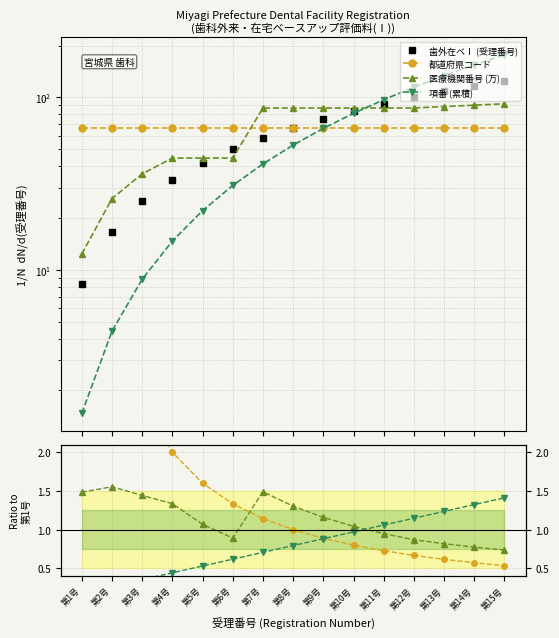

Which series ends up on top after the final intersection of 医療機関番号 (万) and 都道府県コード?

医療機関番号 (万)